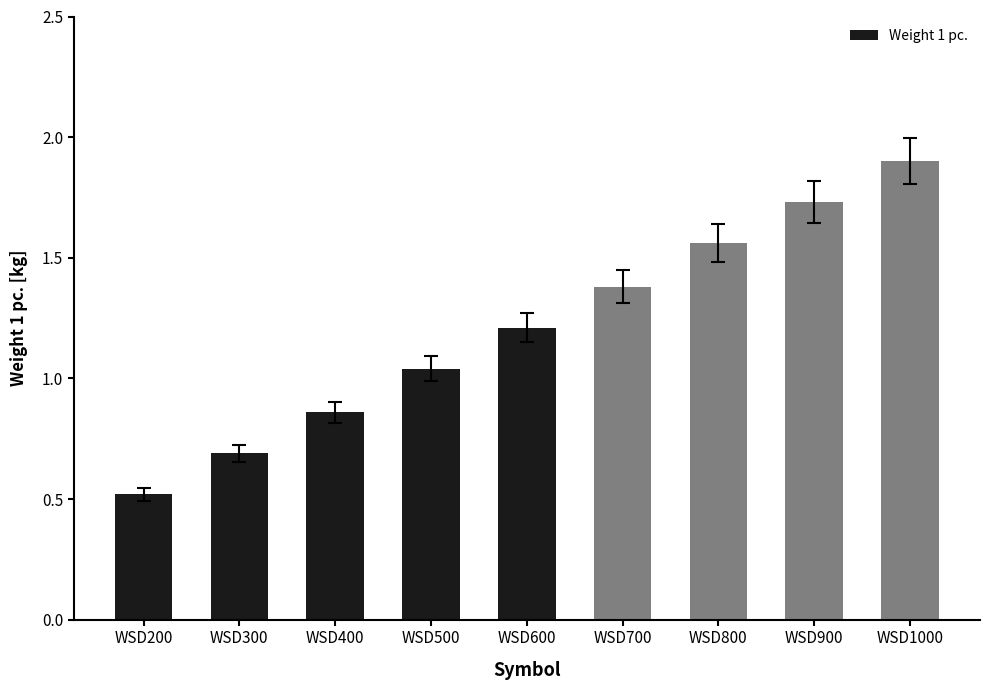

At which label is the value closest to 1?

WSD500